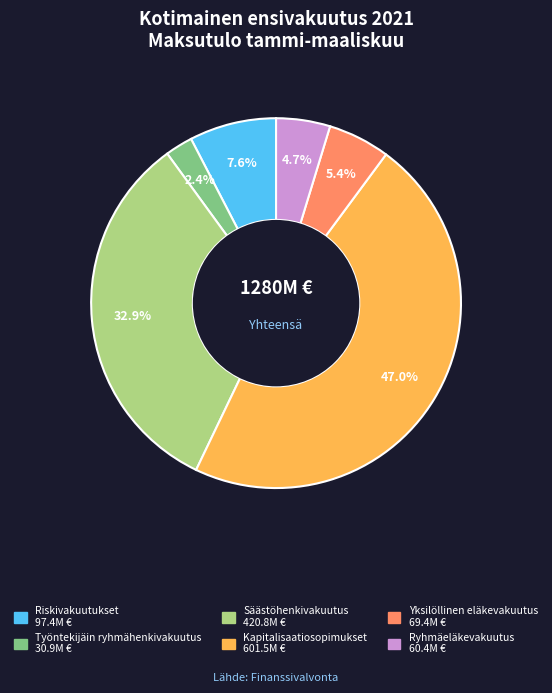

What percentage is the Työntekijäin ryhmähenkivakuutus slice, to the nearest percent?

2%